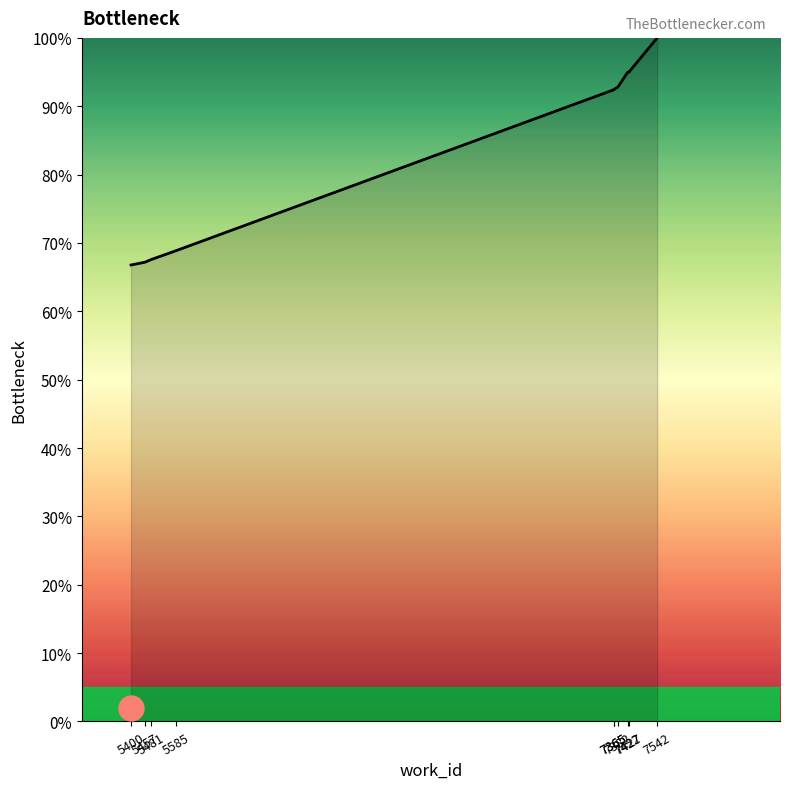

At which category does the chart reach its peak across all series?

7542